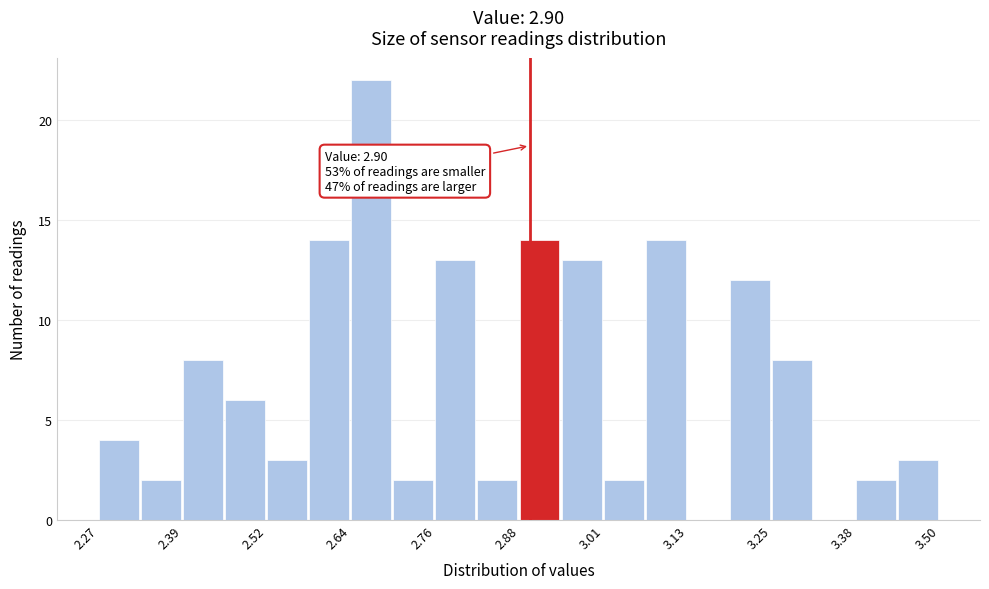

Read against the x-axis, roughly where is the centre of the tallest bar?

2.66